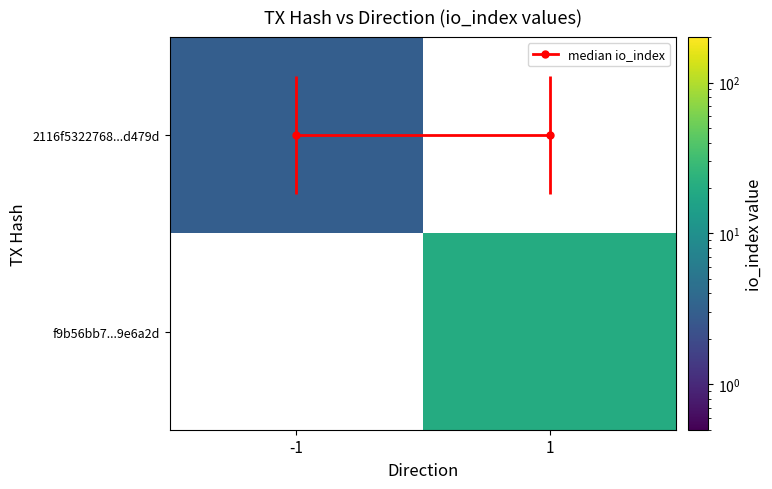

The 2116f5322768...d479d series shows 1.3 at -1. True or false?

False